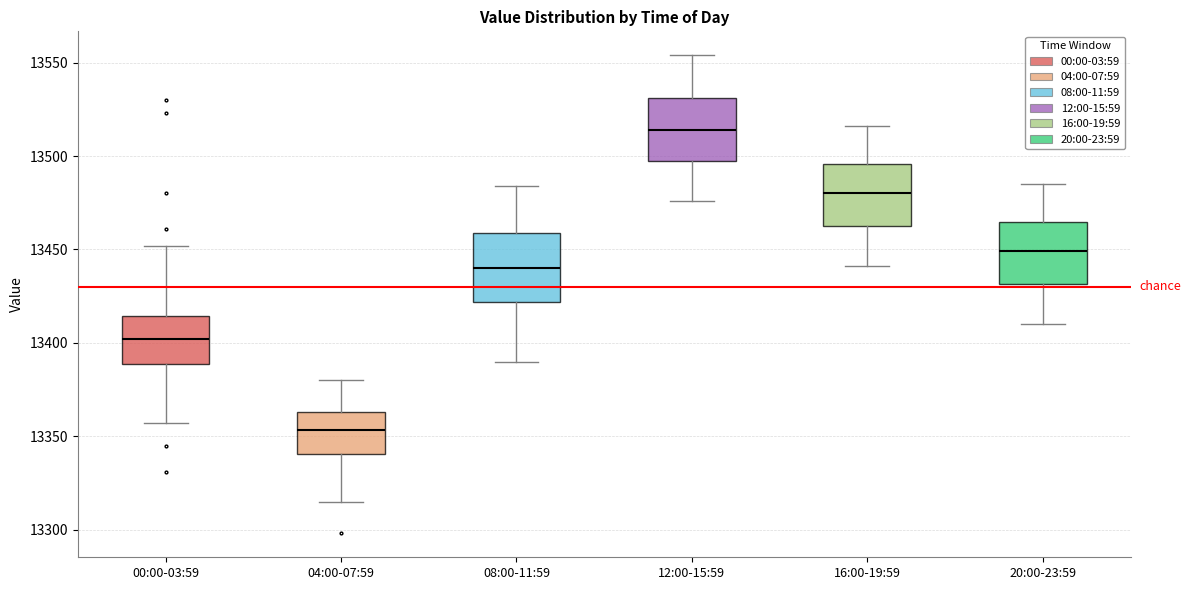

Which box has the highest median line?

12:00-15:59